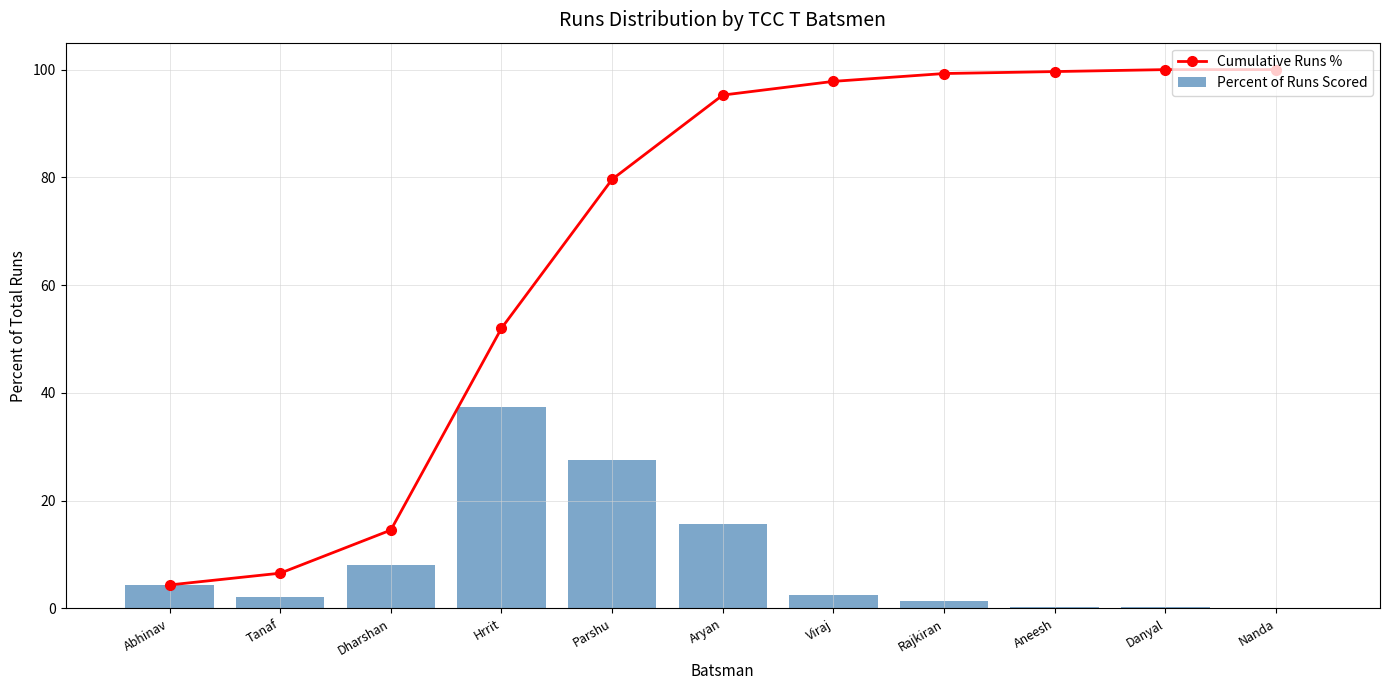

Are the bars horizontal?

No